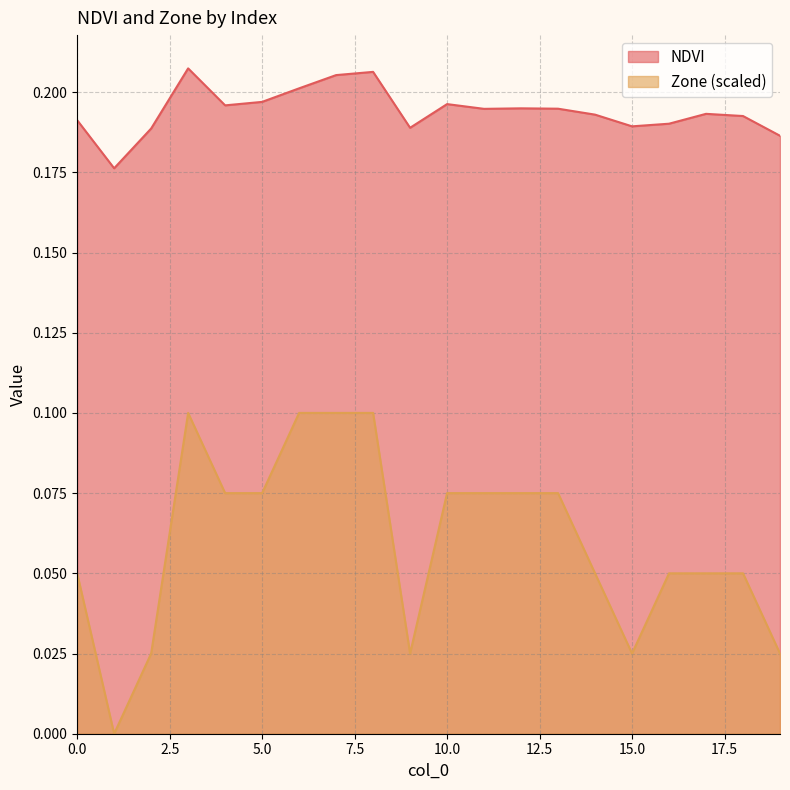

What is the total value across all series at 19?

0.2